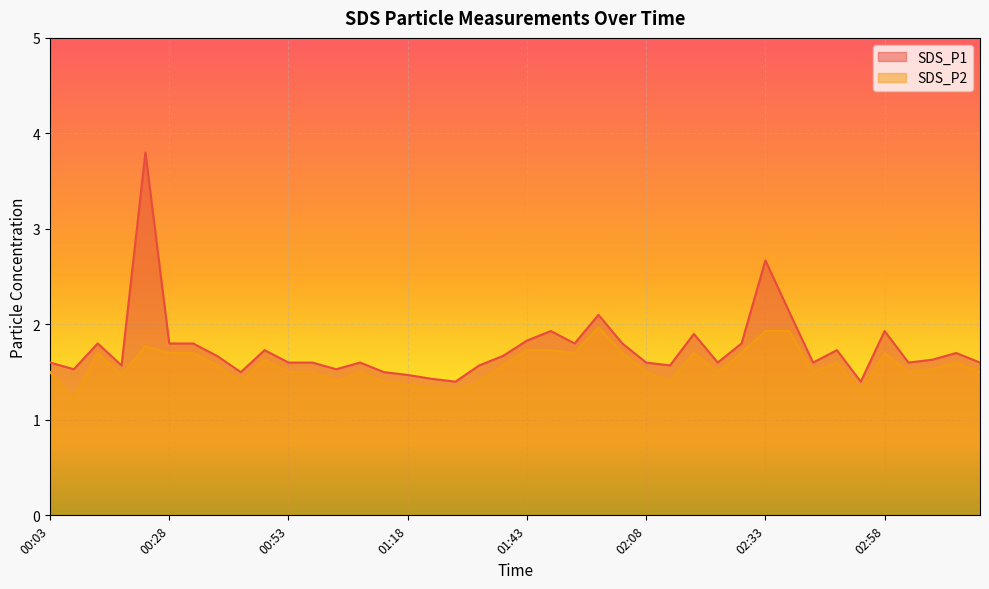

What value does the SDS_P2 series have at 02:23?

1.5